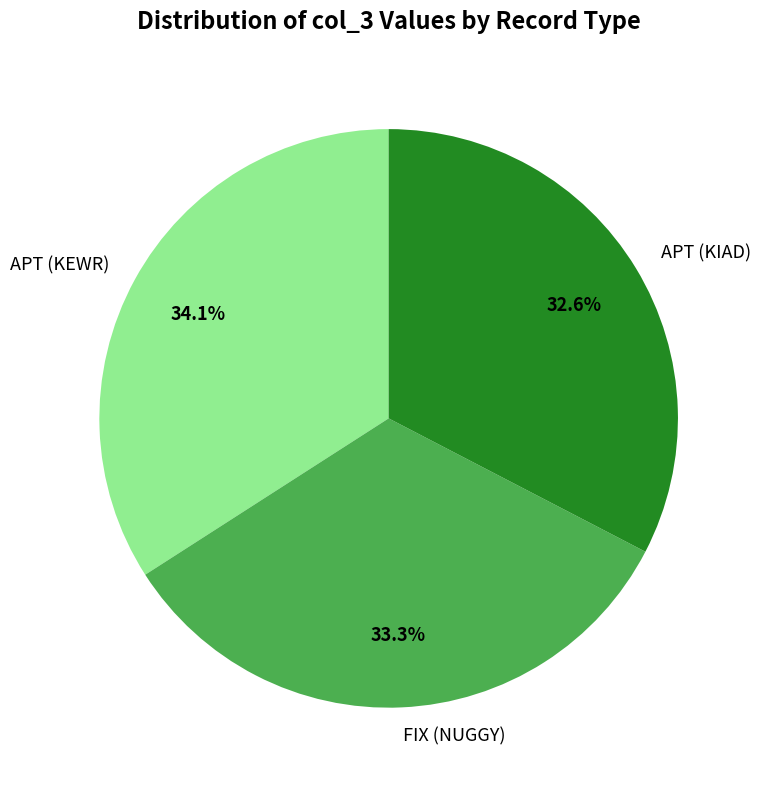

Which has a higher value, APT (KEWR) or APT (KIAD)?

APT (KEWR)